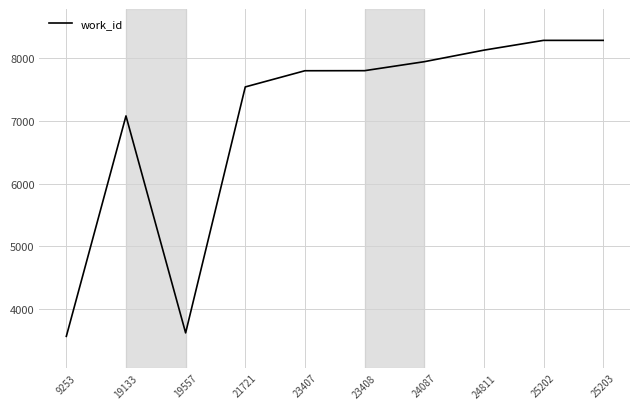

The value at 23408 is 7802. True or false?

True